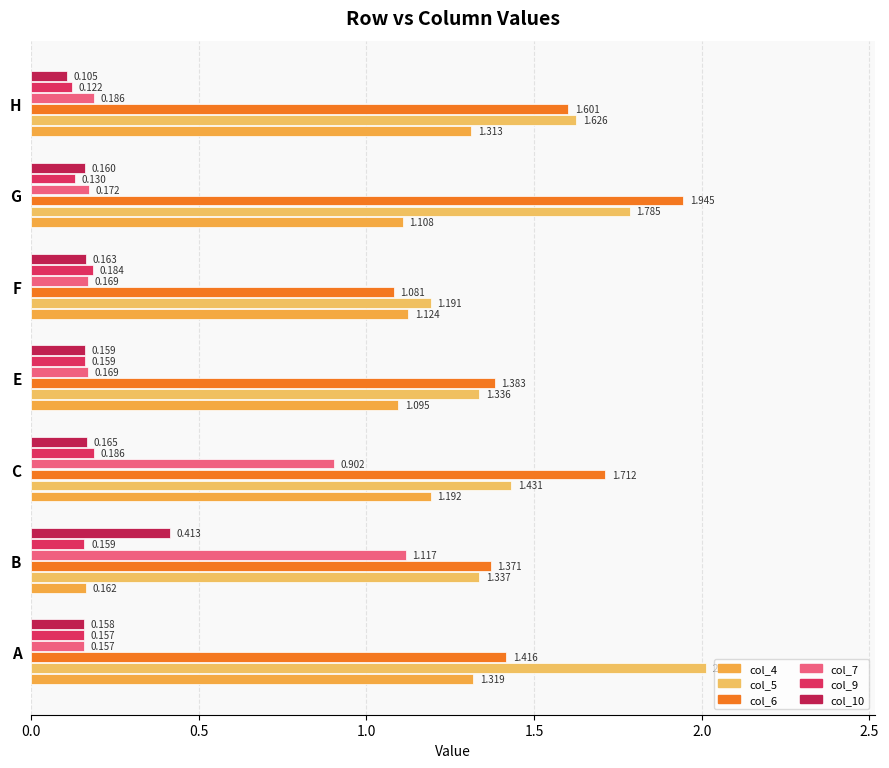

What are all the series names shown in the legend?

col_4, col_5, col_6, col_7, col_9, col_10